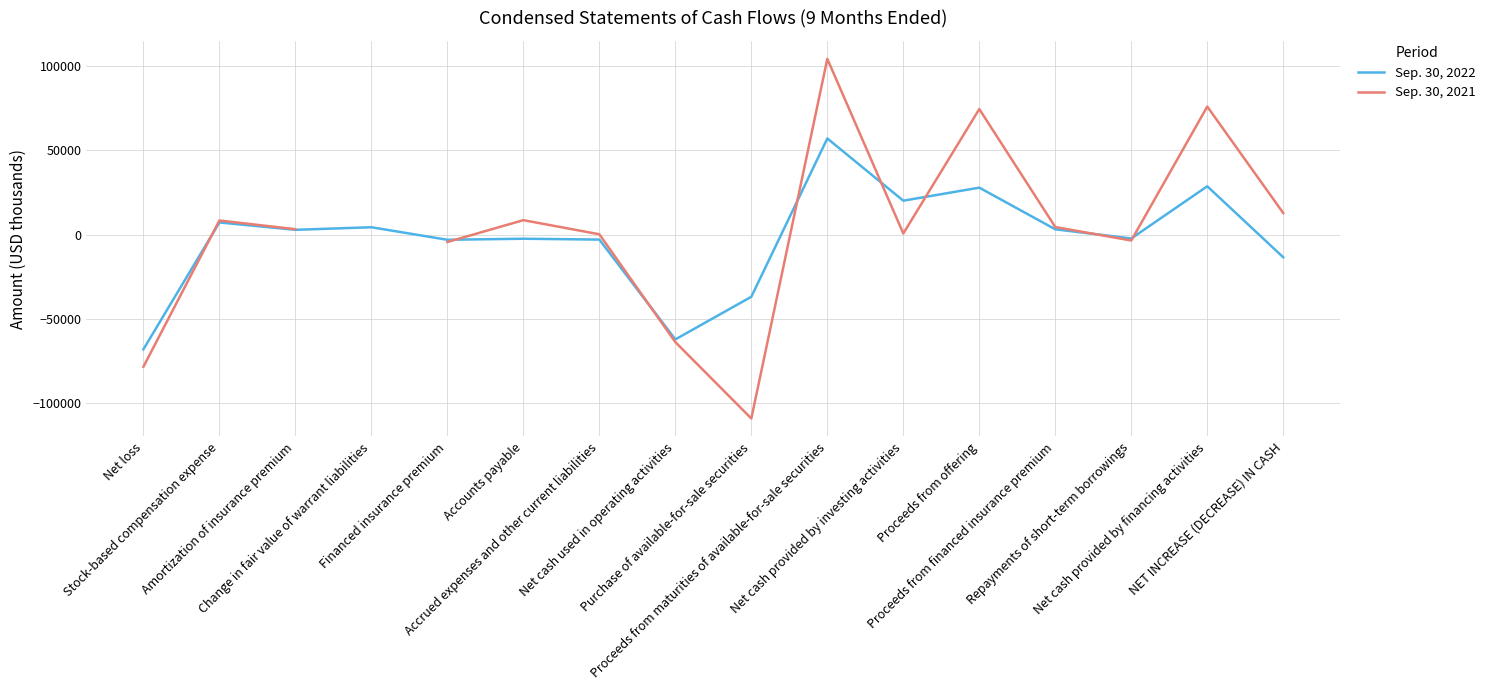

What is the lowest value of the Sep. 30, 2022 series?

-68079